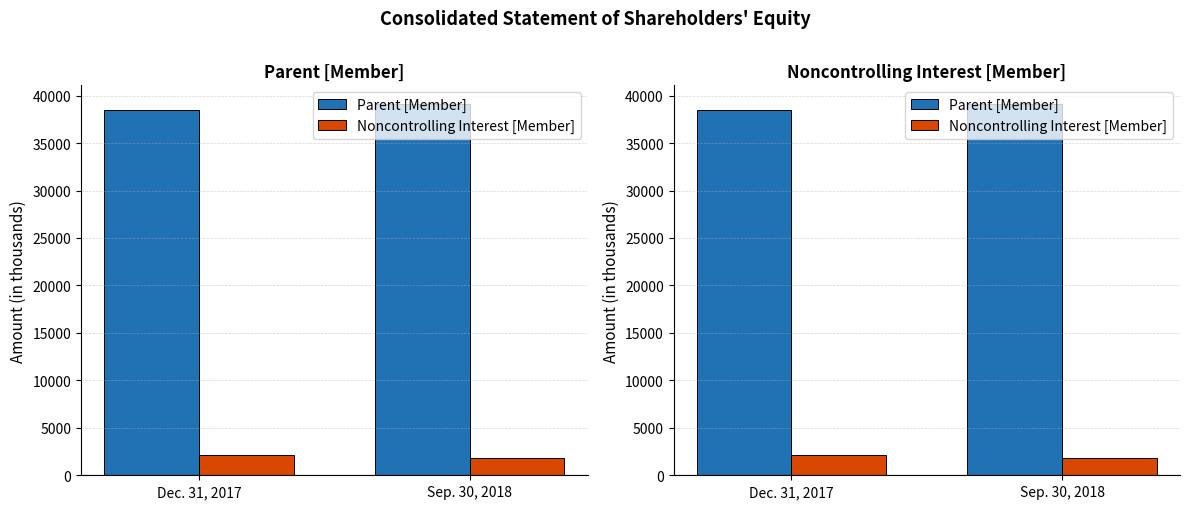

What is the label of the 1st bar from the right?

Sep. 30, 2018